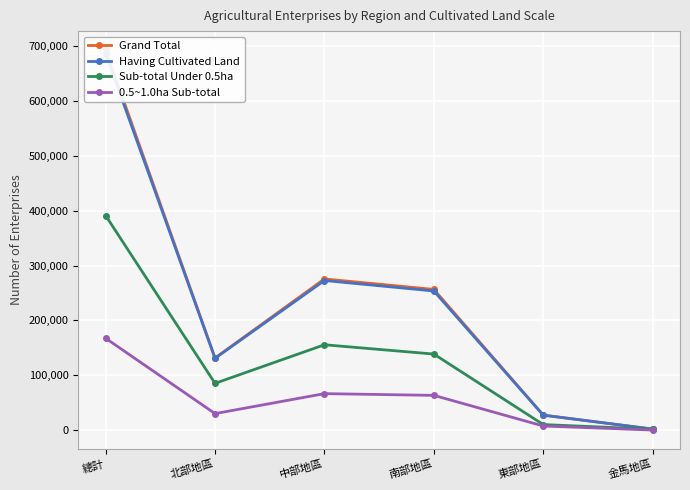

In Sub-total Under 0.5ha, how many points are lower than both neighbors (excluding endpoints)?

1